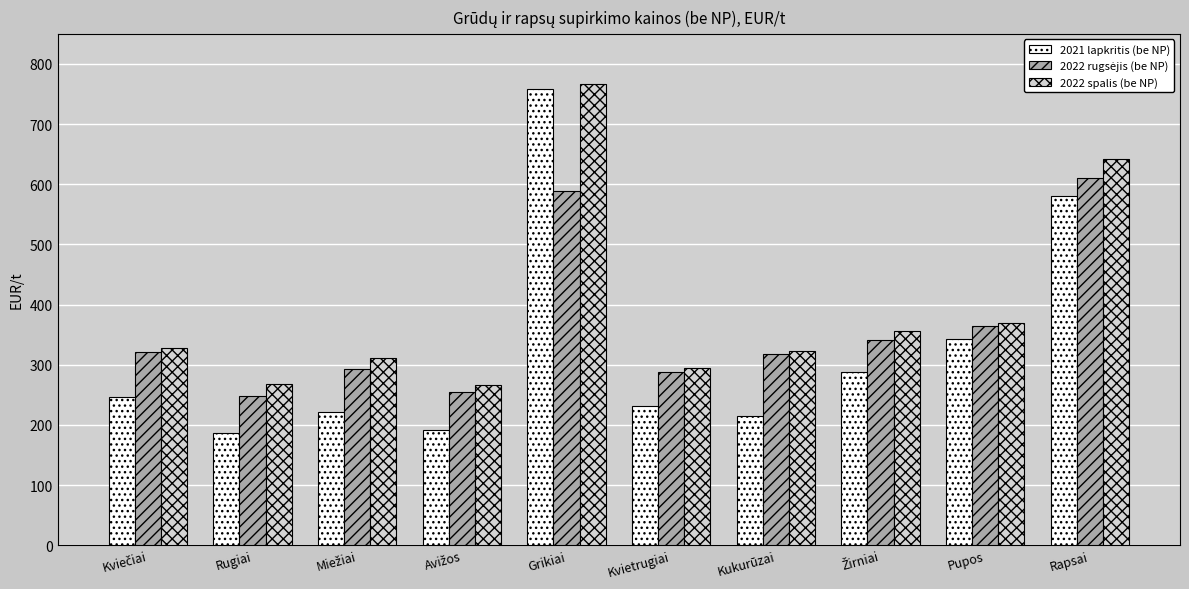

What is the label of the 7th bar from the left?

Kukurūzai